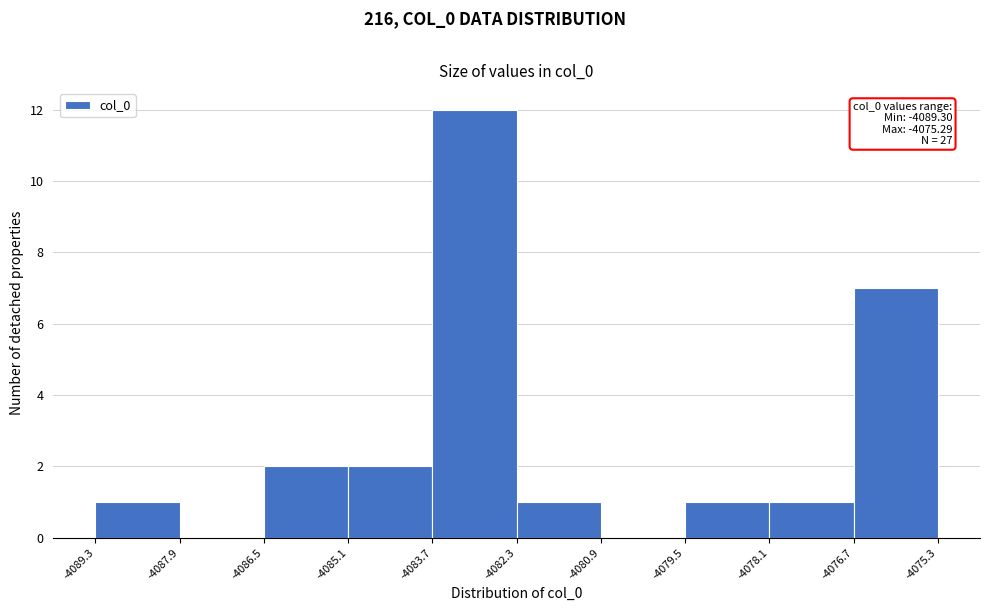

Which range on the x-axis has the tallest bar?

-4083.7 to -4082.3